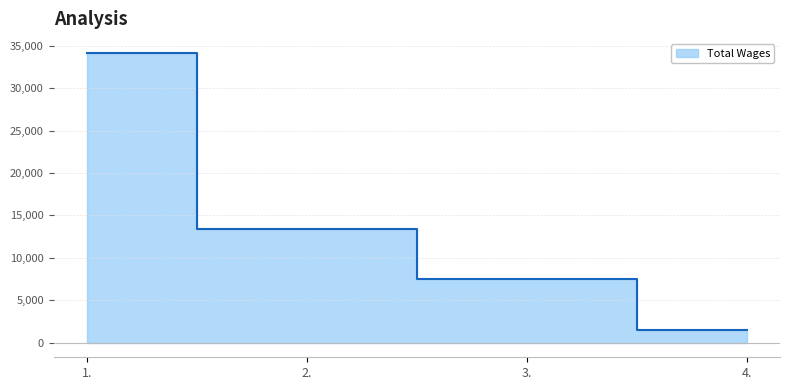

Reading right to left, extract all data points from this chart.

1554	7504	13413	34090